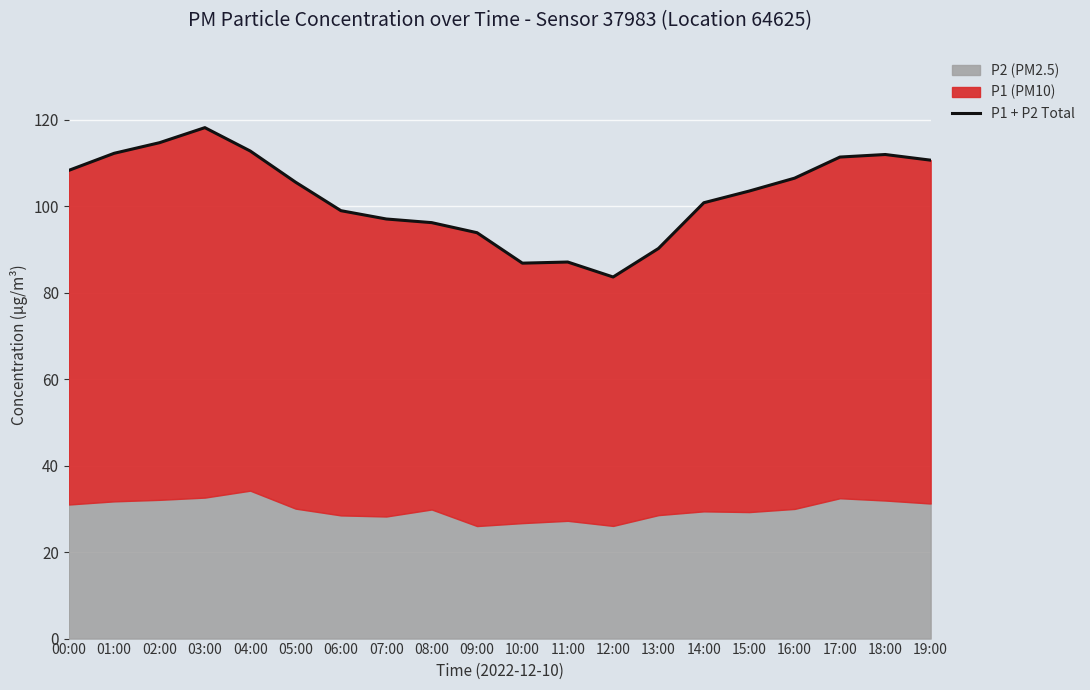

What is the value of the 1st point from the left?

108.2